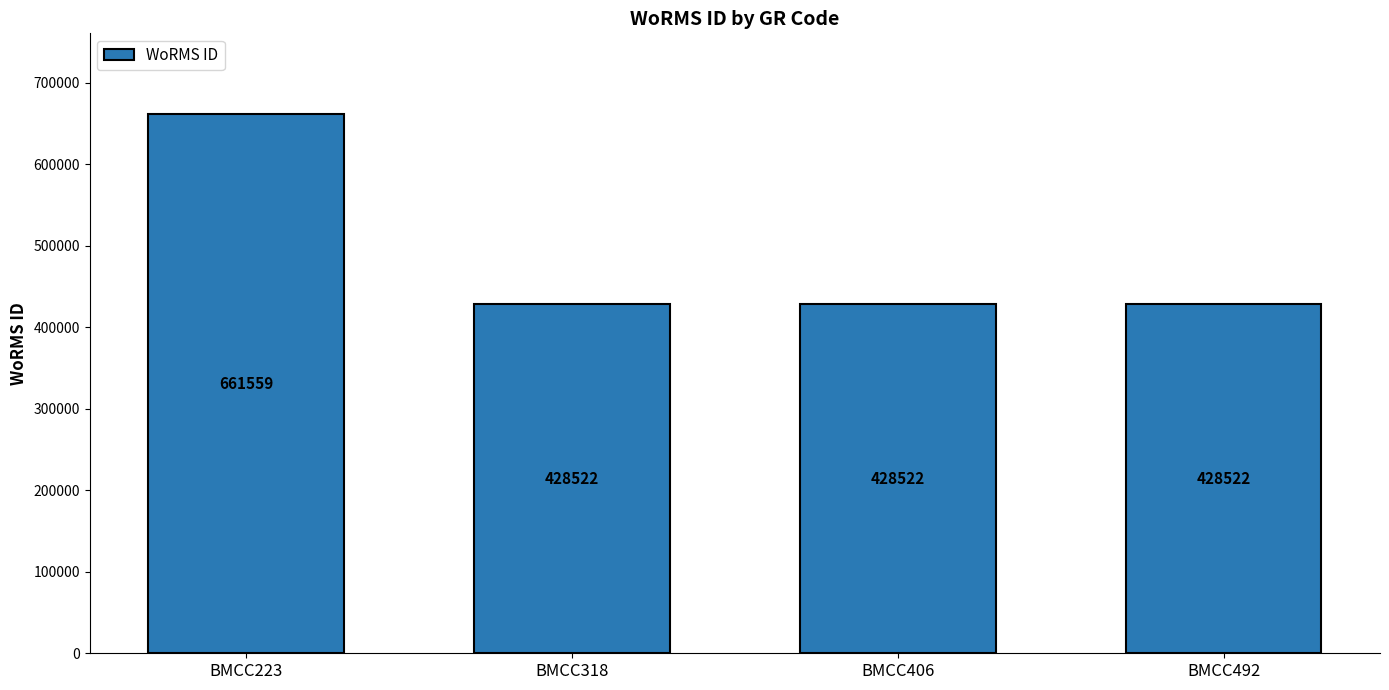

The value at BMCC318 is 705348. True or false?

False